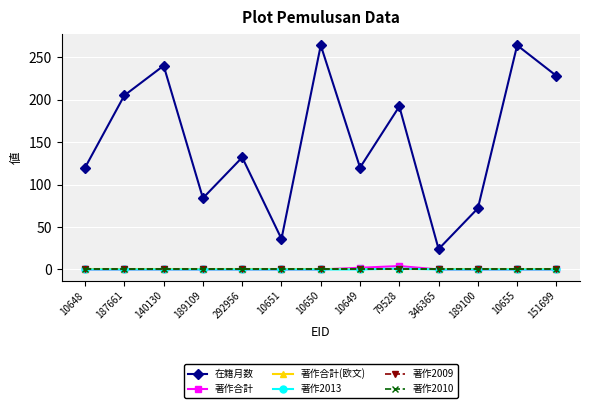

At which category does the chart reach its minimum across all series?

10648